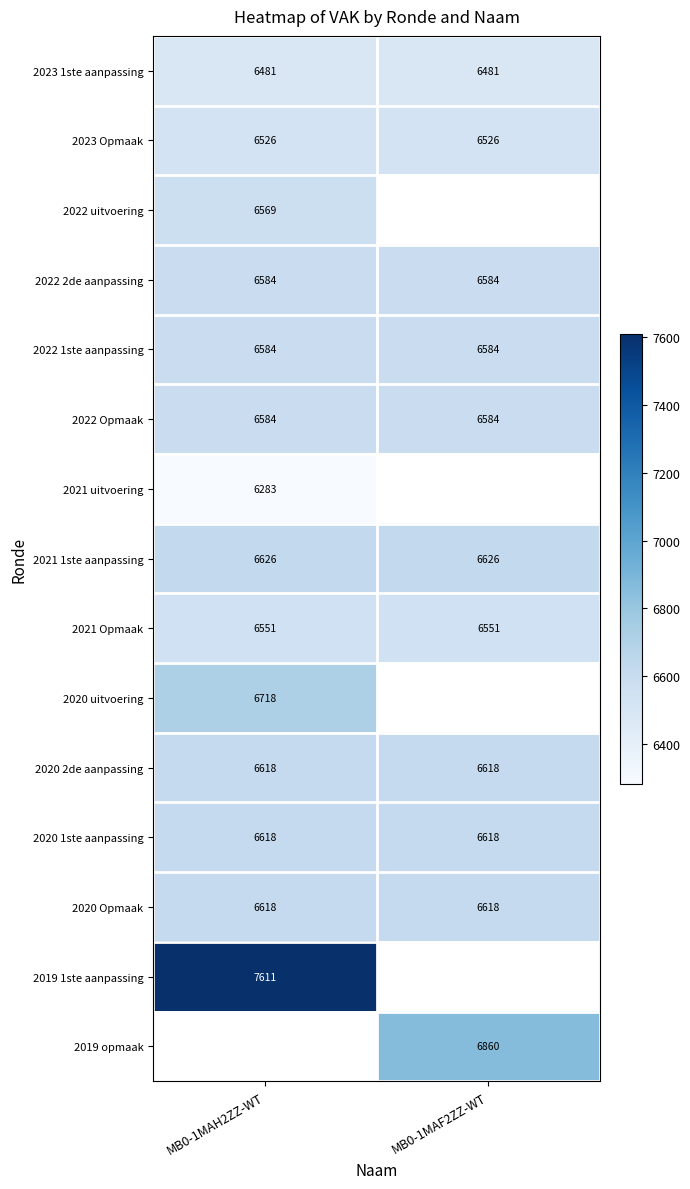

List the labels in order of 2022 2de aanpassing value, largest first.

MB0-1MAH2ZZ-WT, MB0-1MAF2ZZ-WT